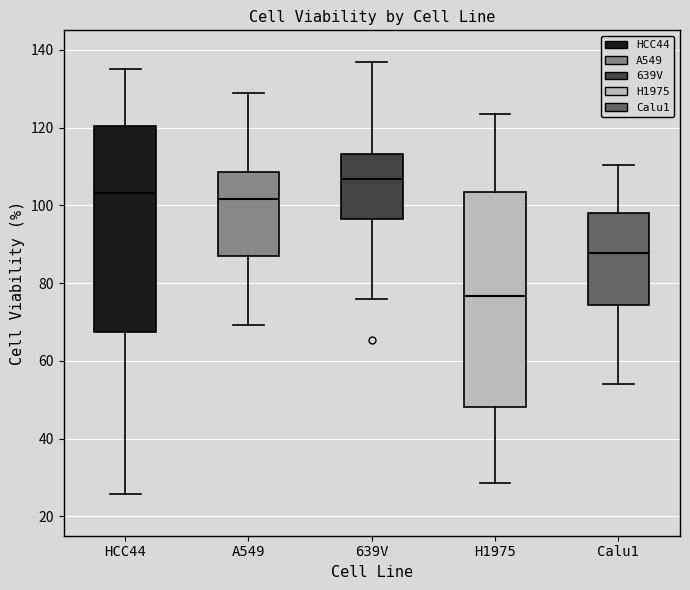

Which box is the tallest, from its lower edge to its upper edge?

H1975